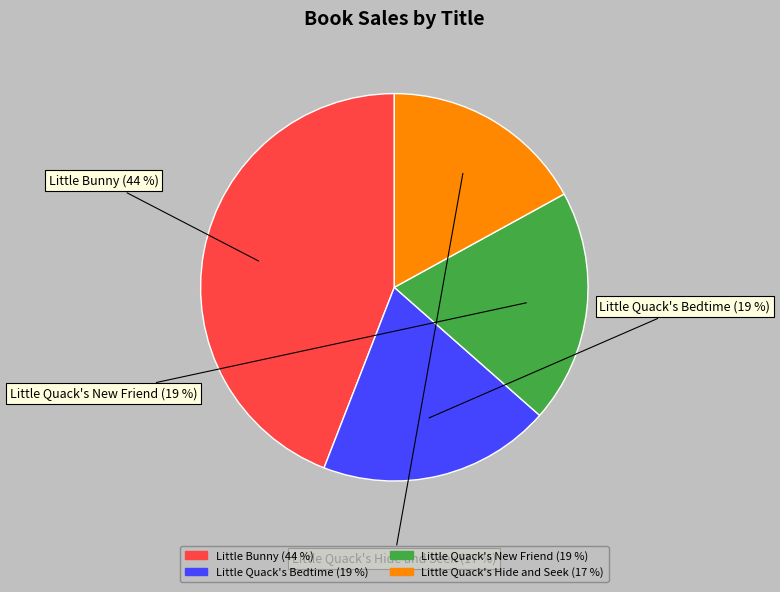

To the nearest percent, what portion does Little Quack's Hide and Seek represent?

17%